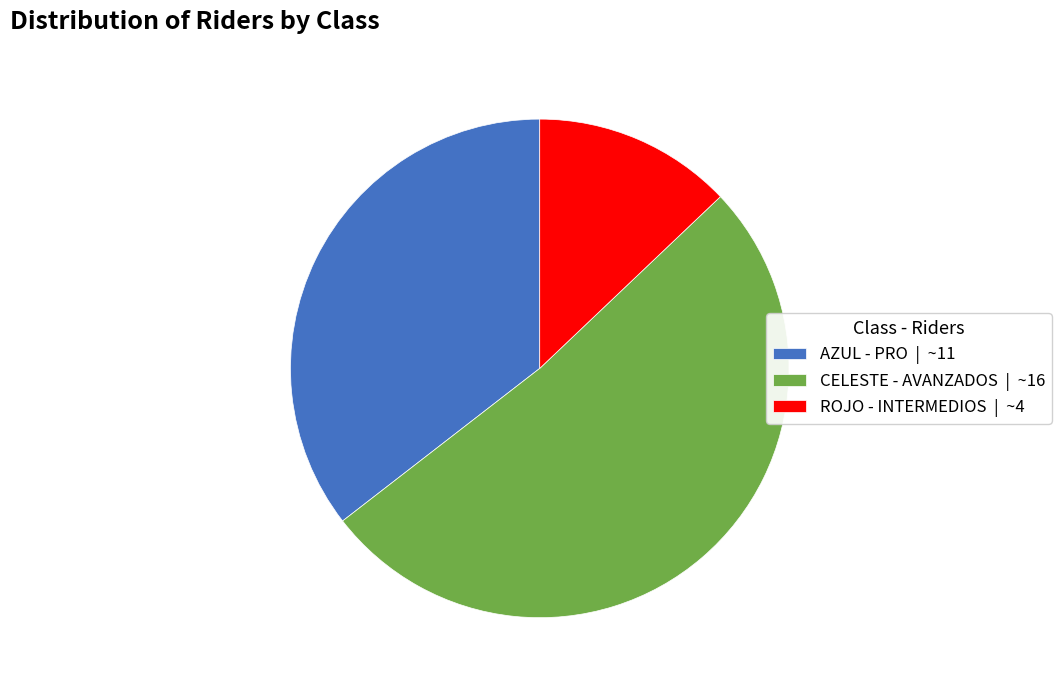

Count the number of slices in the pie.

3